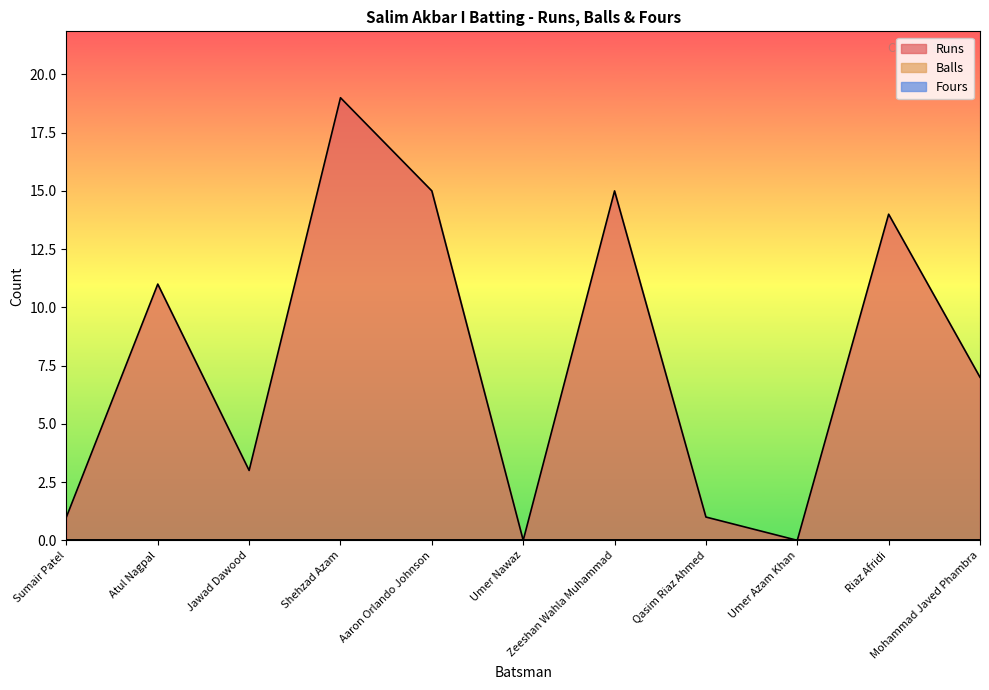

True or false: Balls and Runs cross at least once.

False